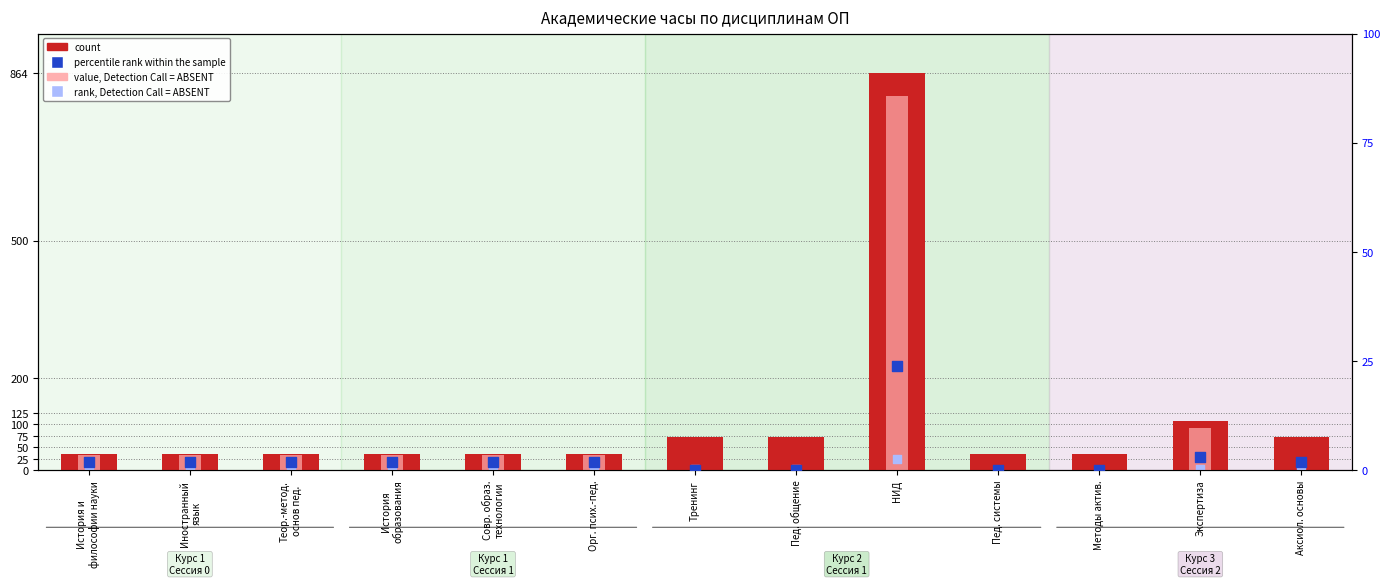

Which series has the widest spread of Y values?

count